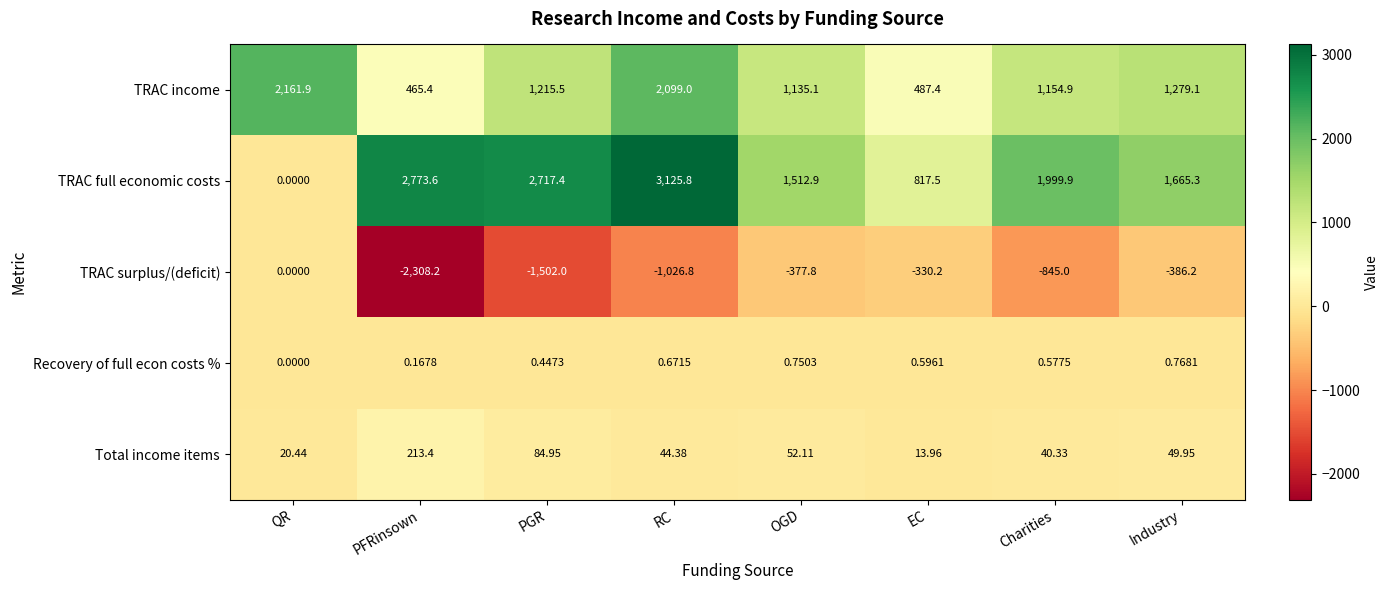

What is the spread (max minus min) of values at PFRinsown?

5081.8